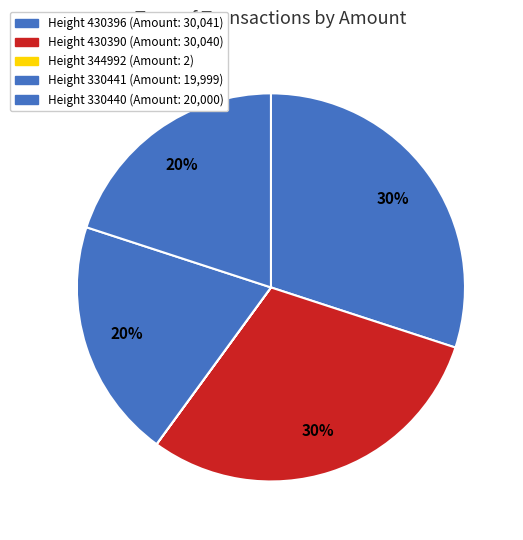

Which category has the smallest portion of the pie?

344992